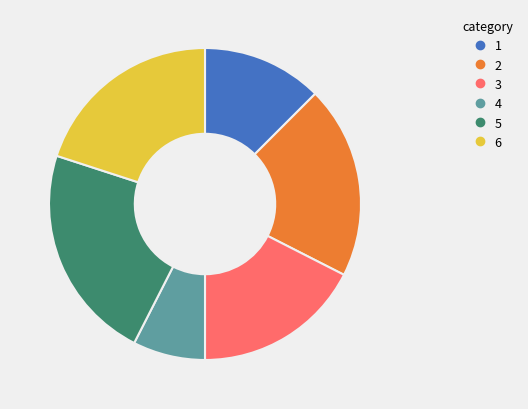

What is the smallest slice in the pie chart?

4